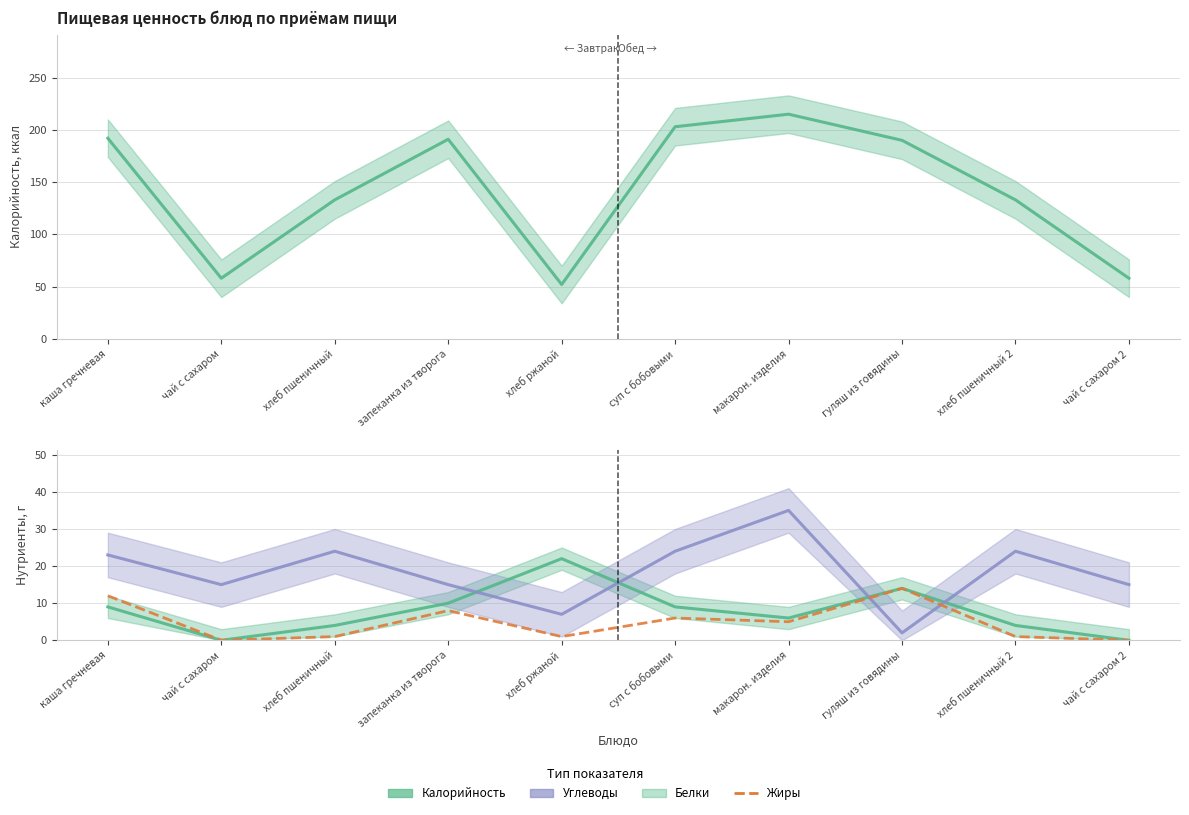

The value of Калорийность (оценка) at хлеб ржаной is 52. True or false?

True